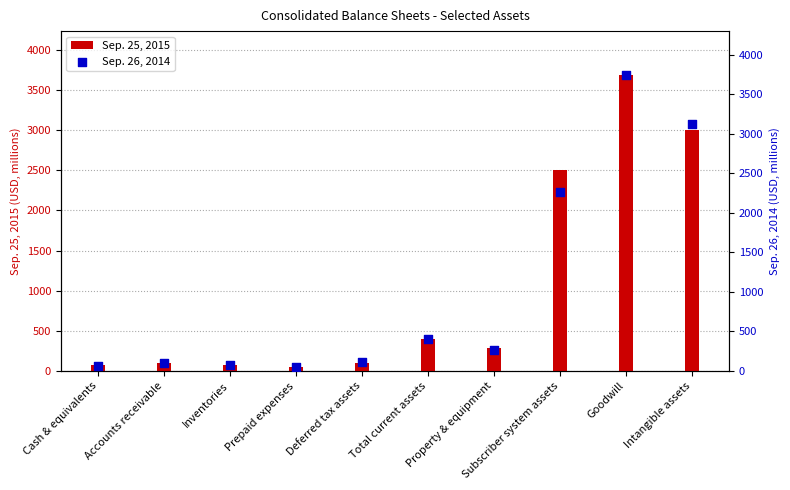

Is the value of Sep. 25, 2015 at Inventories greater than the value of Sep. 26, 2014 at Inventories?

No